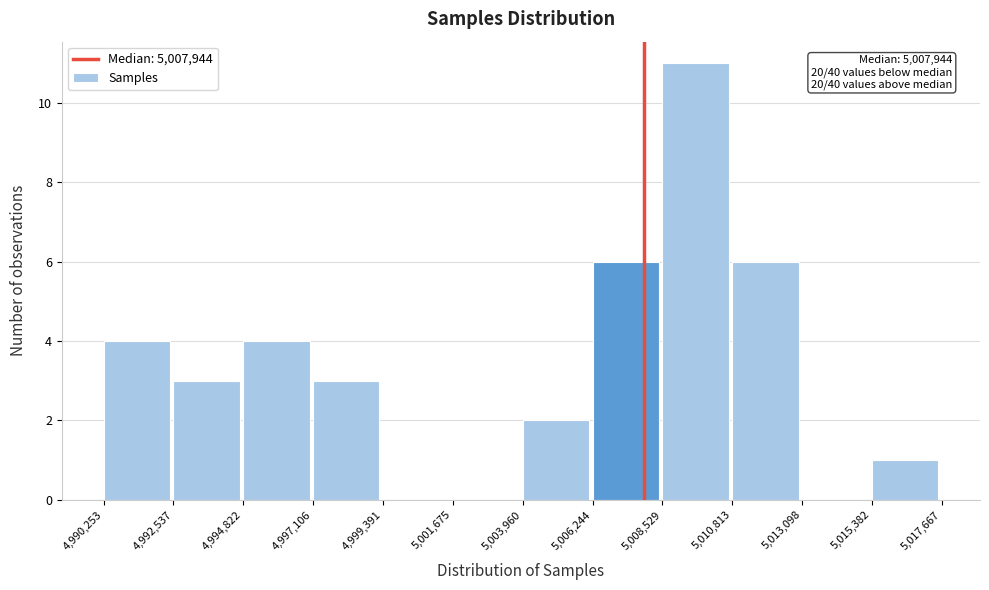

Over which range of the x-axis is the bar tallest?

5,008,529 to 5,010,813